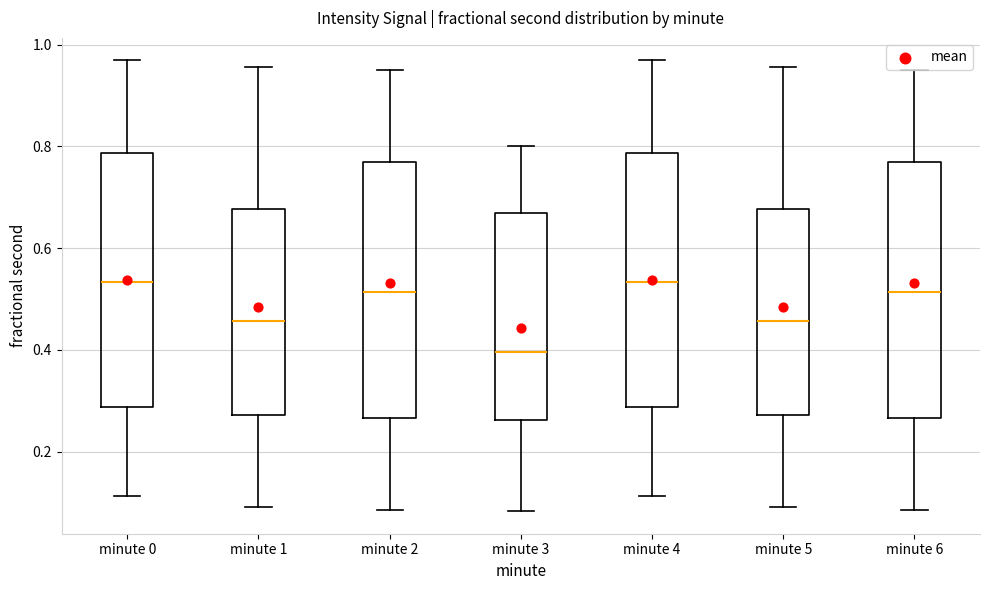

Where does the upper whisker of the box for minute 3 end on the y-axis? The values are not printed on the chart, so give them approximately, as read against the axis.

0.80